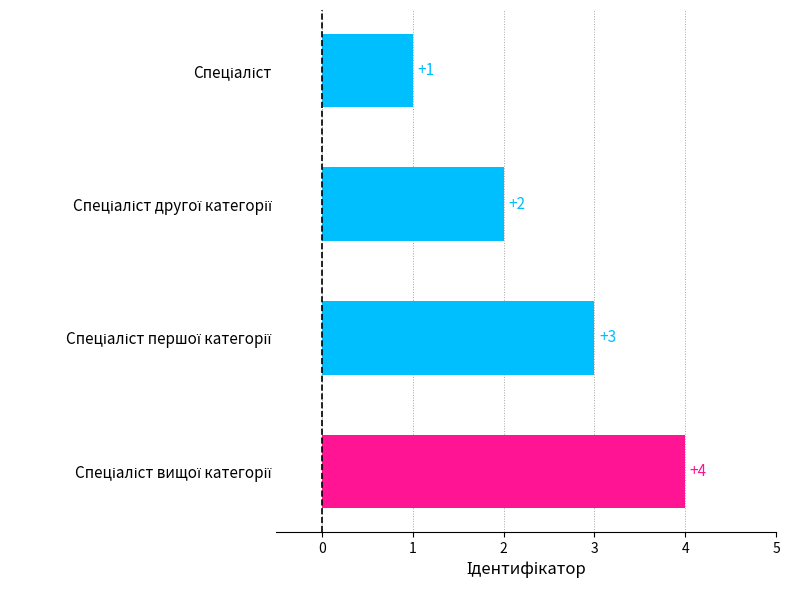

What is the sum of all values?

10